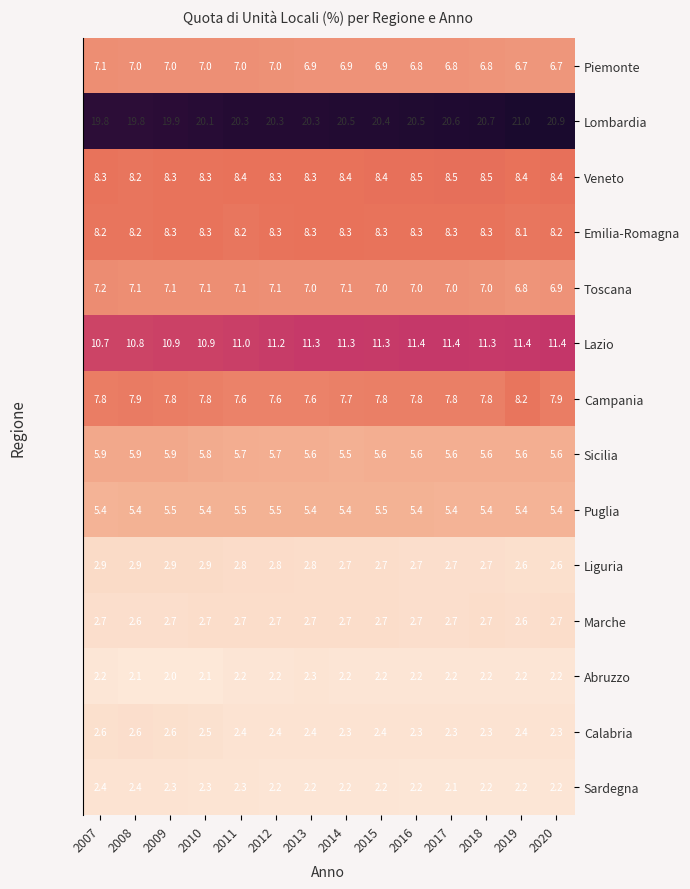

What is the difference between the maximum and minimum values in the Piemonte series?

0.4